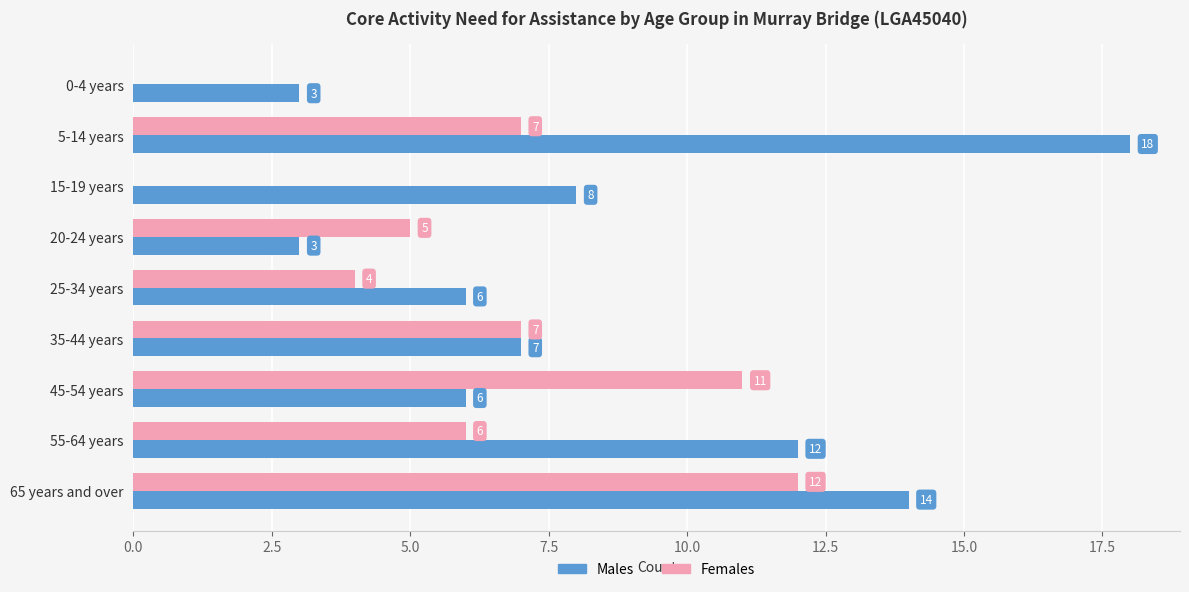

How many series are shown in this chart?

2